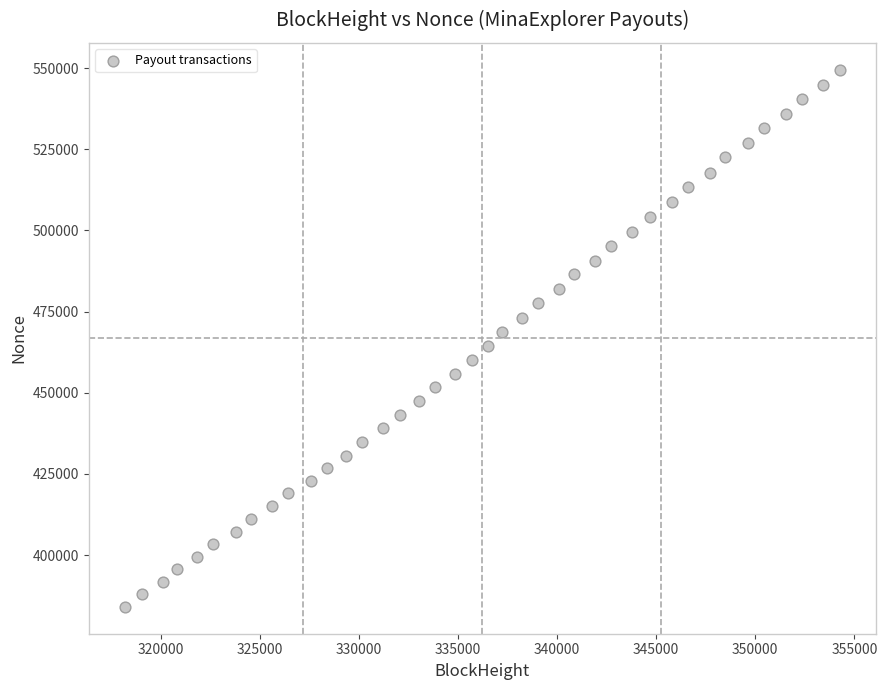

What is the range of X values (max minus min)?

36110